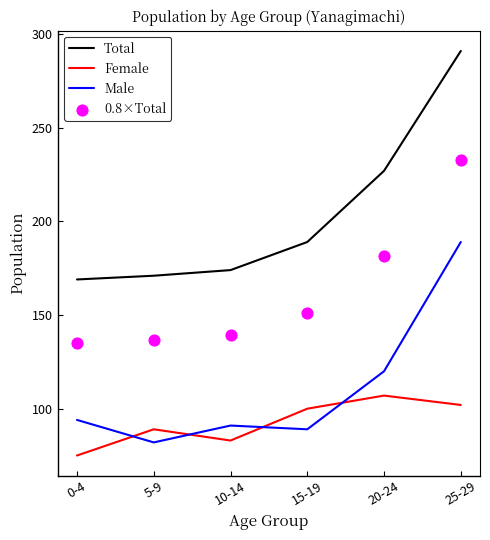

At which category is the sum across all series the highest?

25-29